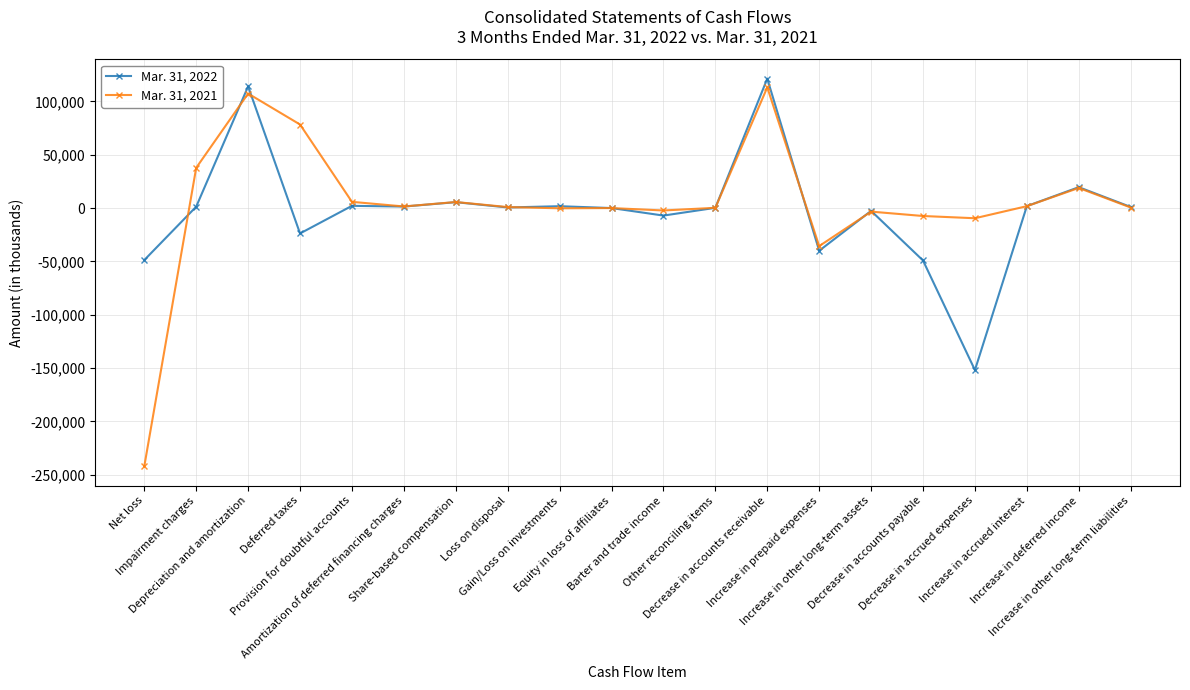

What is the label of the 6th point from the left?

Amortization of deferred financing charges